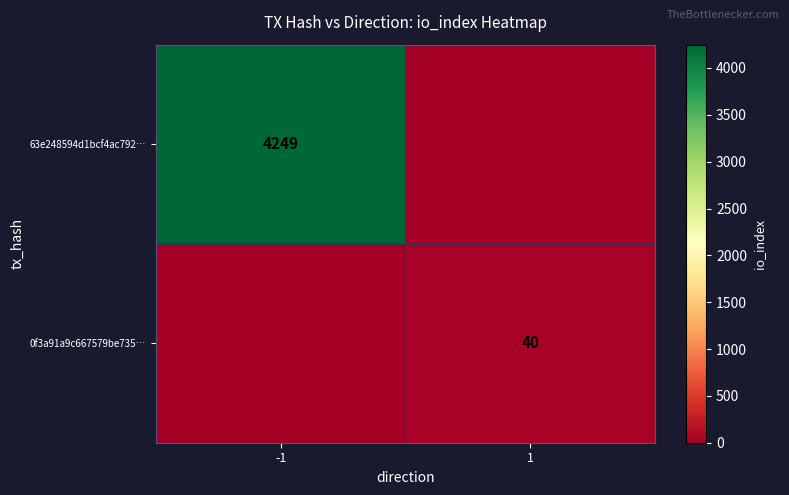

True or false: 63e248594d1bcf4ac792… has a value of 6610 at -1.

False